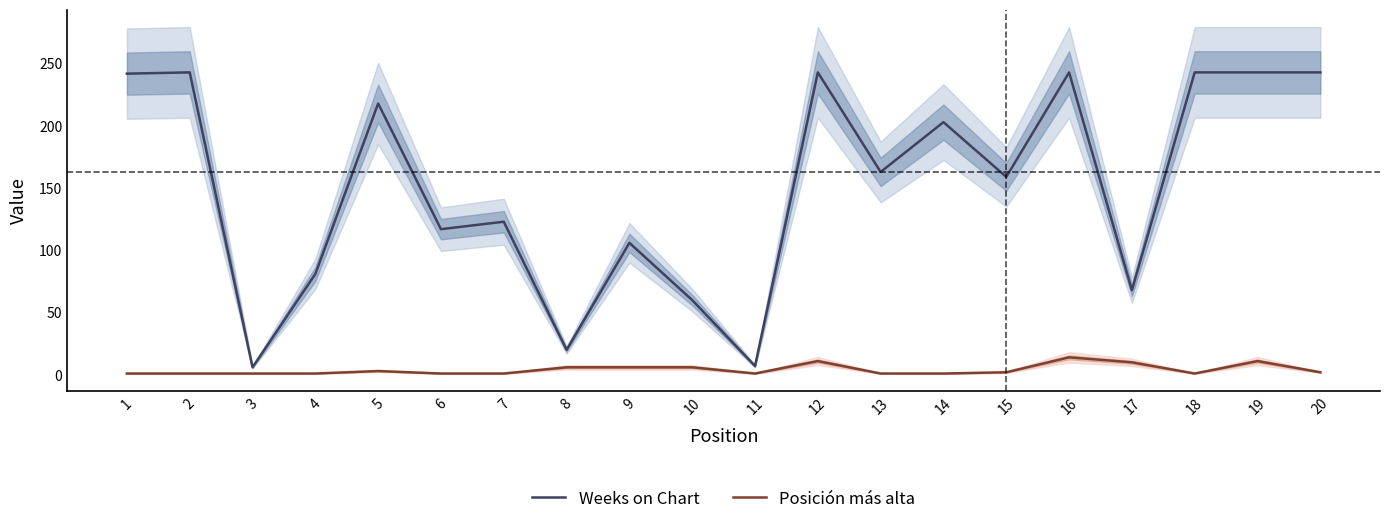

The Weeks on Chart series shows 367 at 18. True or false?

False